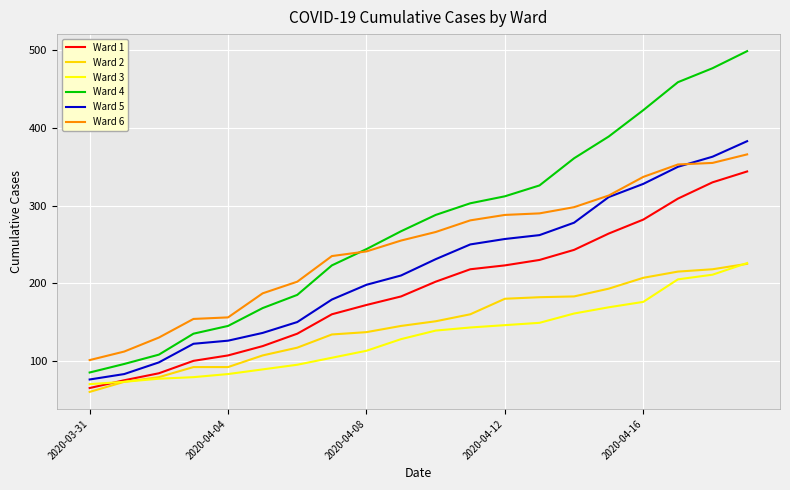

Which series has the largest total across all categories?

Ward 4